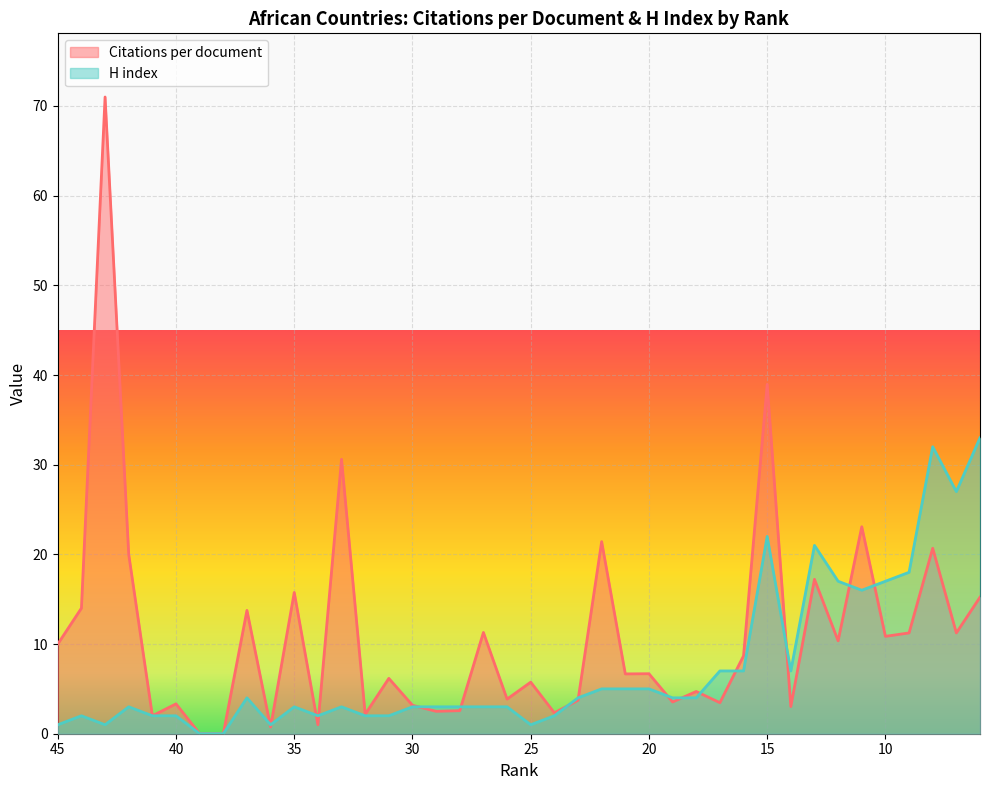

Which series has the largest total across all categories?

Citations per document